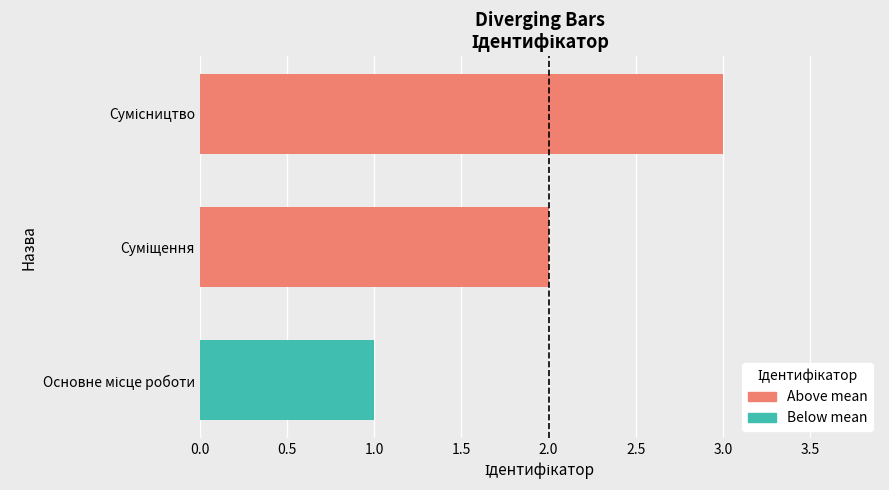

What is the greatest value displayed?

3